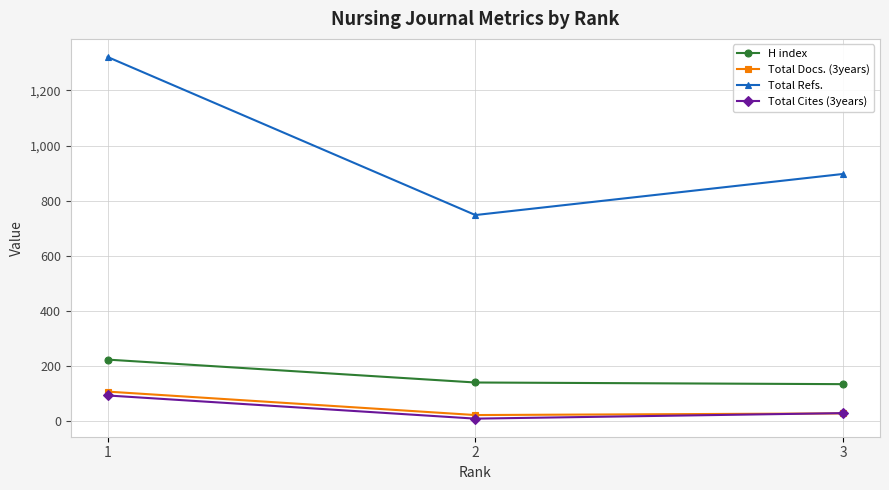

Rank the series by their maximum value, from lowest to highest.

Total Cites (3years), Total Docs. (3years), H index, Total Refs.